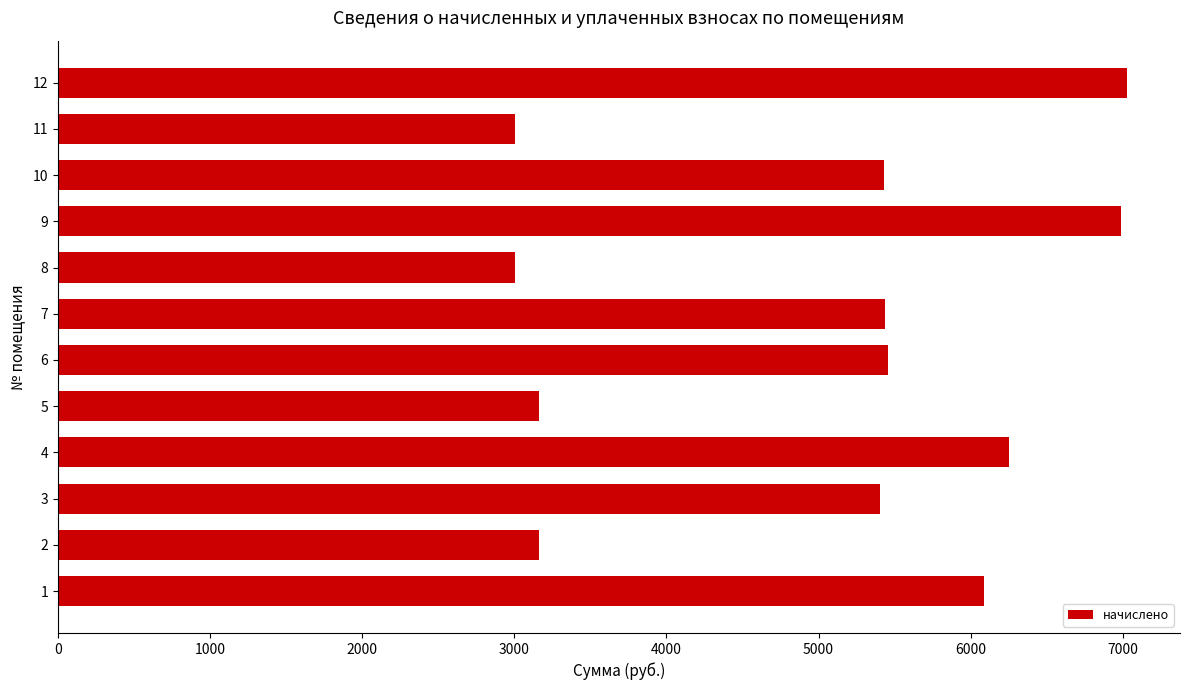

Where is the data nearest to the value 5014?

3